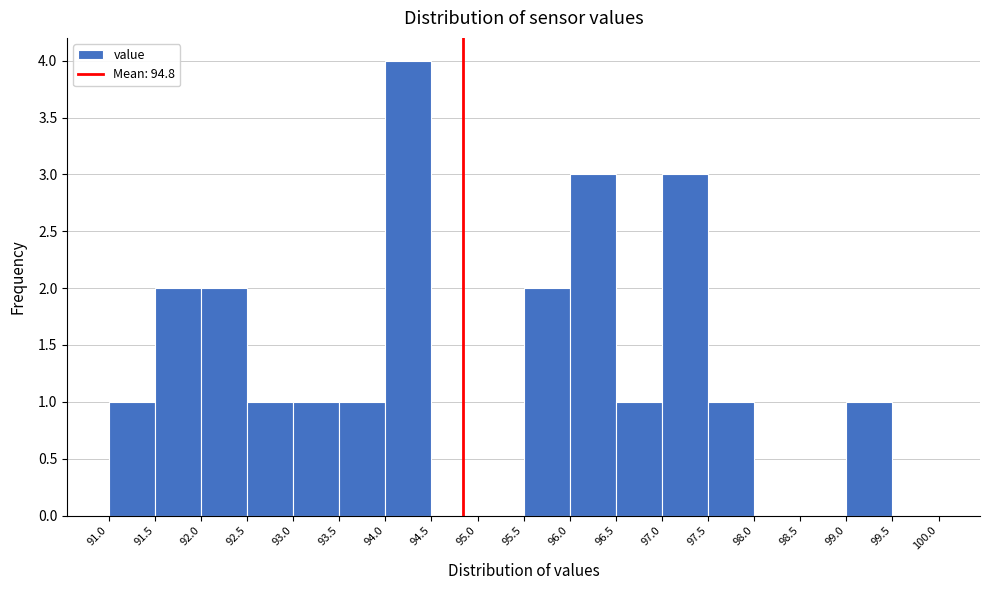

Reading left to right, list every bar in this chart as the range it spans on the x-axis followed by its height. The values are not printed on the chart, so give them approximately, as read against the axis.

91.0 to 91.5: 1
91.5 to 92.0: 2
92.0 to 92.5: 2
92.5 to 93.0: 1
93.0 to 93.5: 1
93.5 to 94.0: 1
94.0 to 94.5: 4
94.5 to 95.0: 0
95.0 to 95.5: 0
95.5 to 96.0: 2
96.0 to 96.5: 3
96.5 to 97.0: 1
97.0 to 97.5: 3
97.5 to 98.0: 1
98.0 to 98.5: 0
98.5 to 99.0: 0
99.0 to 99.5: 1
99.5 to 100.0: 0